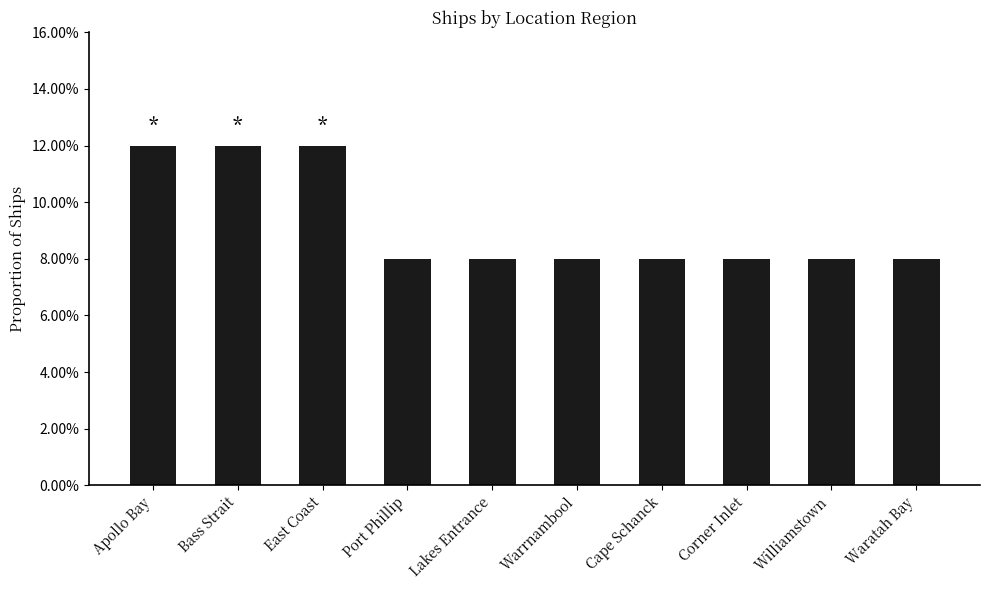

What is the greatest value displayed?

0.1